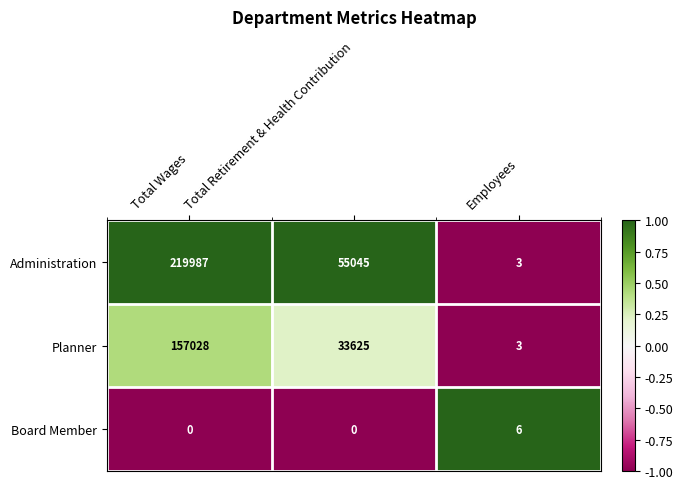

List the series in order of their overall mean, highest first.

Administration, Planner, Board Member